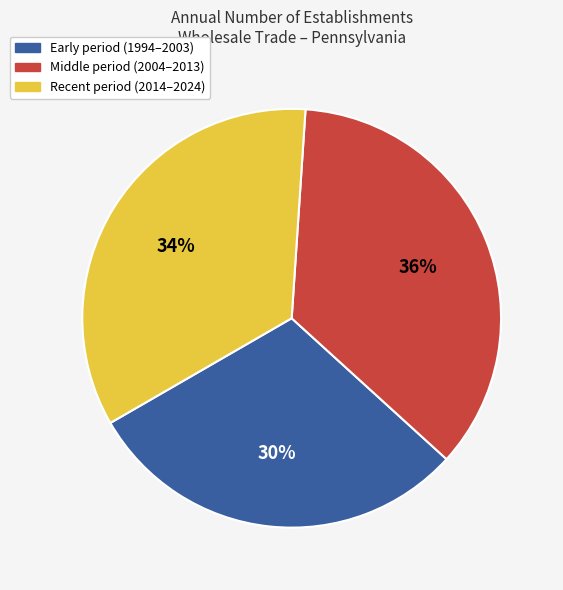

To the nearest percent, what is the average slice percentage?

33%